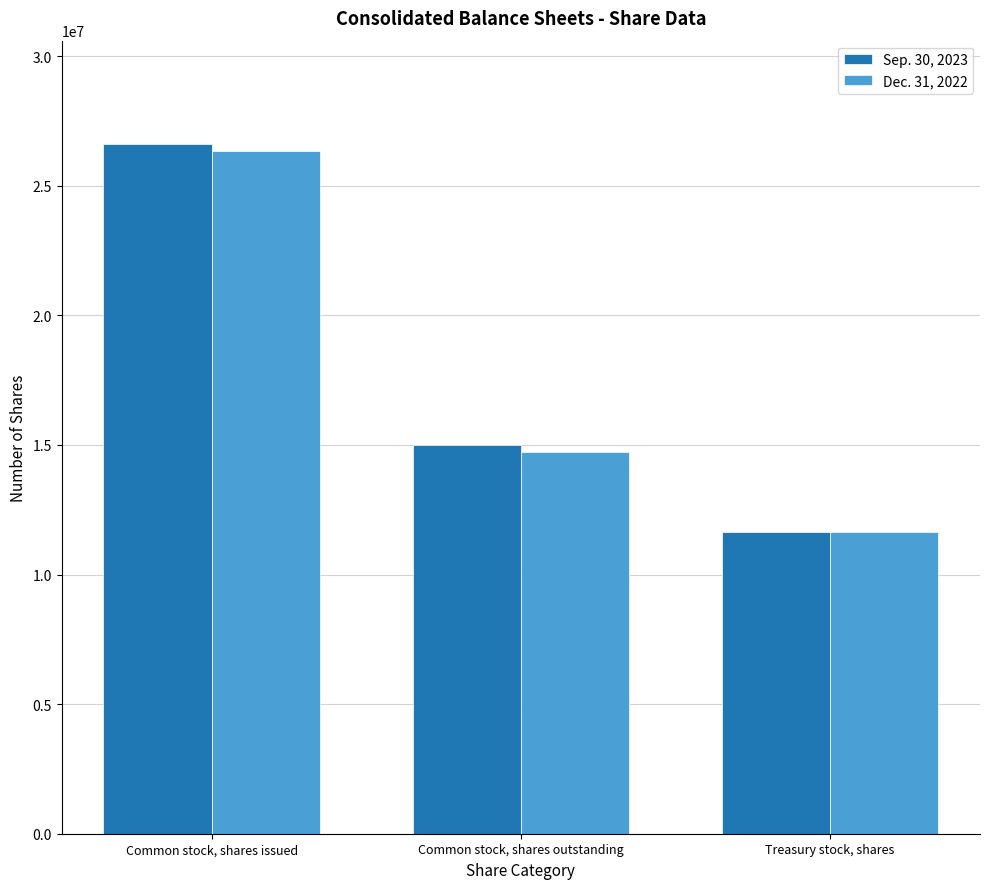

What is the label of the 2nd bar from the right?

Common stock, shares outstanding